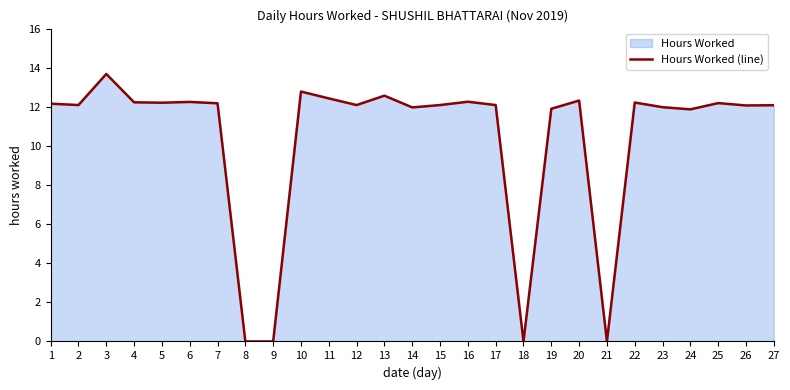

How many lines are shown in the chart?

1